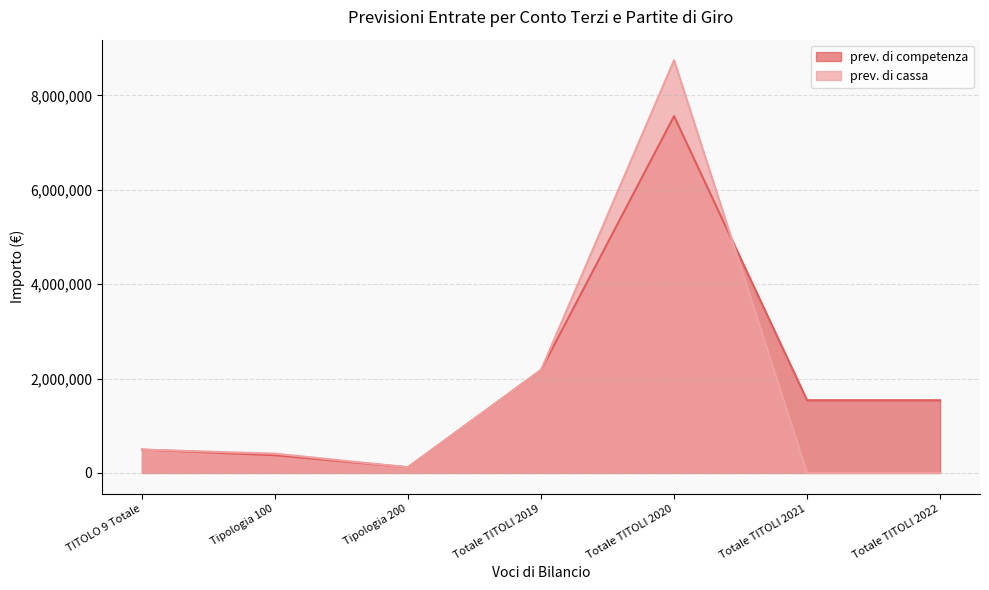

What value does the prev. di competenza series have at Tipologia 100?

375000.0